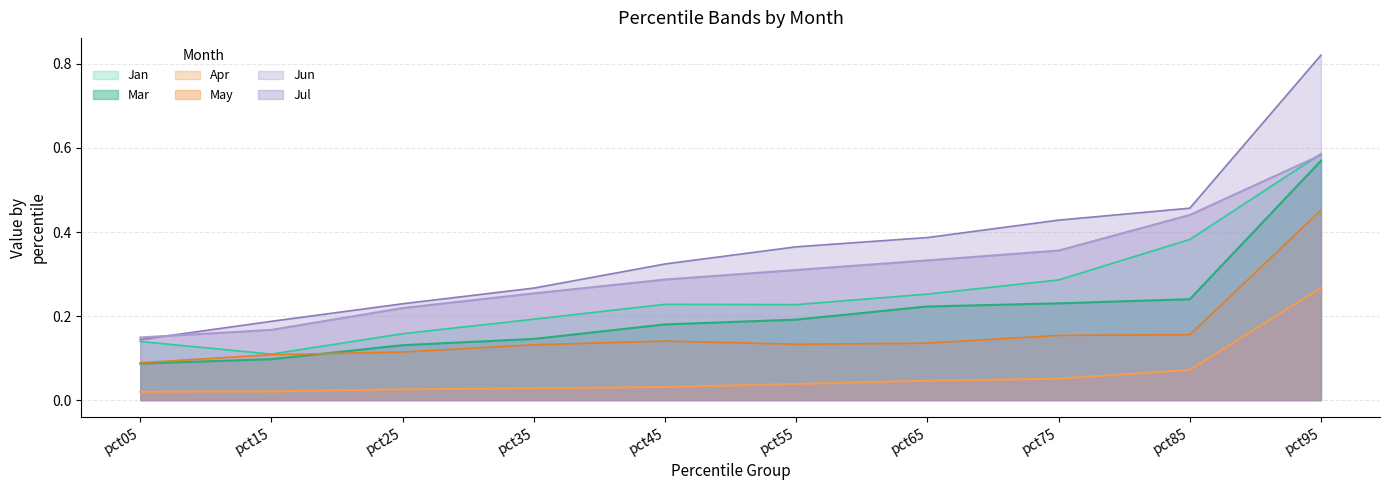

What is the value of the Jun point at the 5th from the left?

0.3